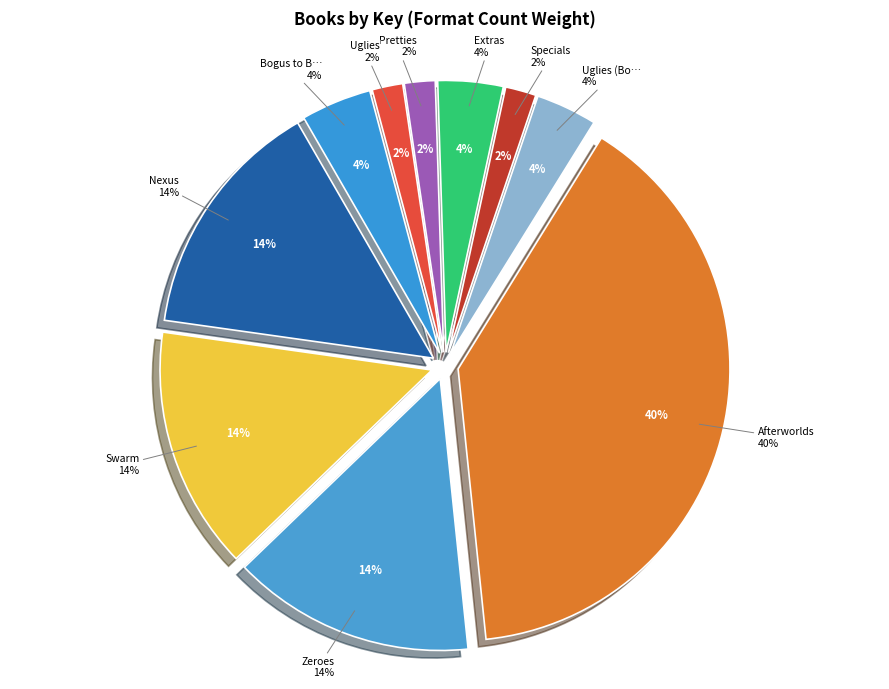

What percentage is the Pretties slice, to the nearest percent?

2%